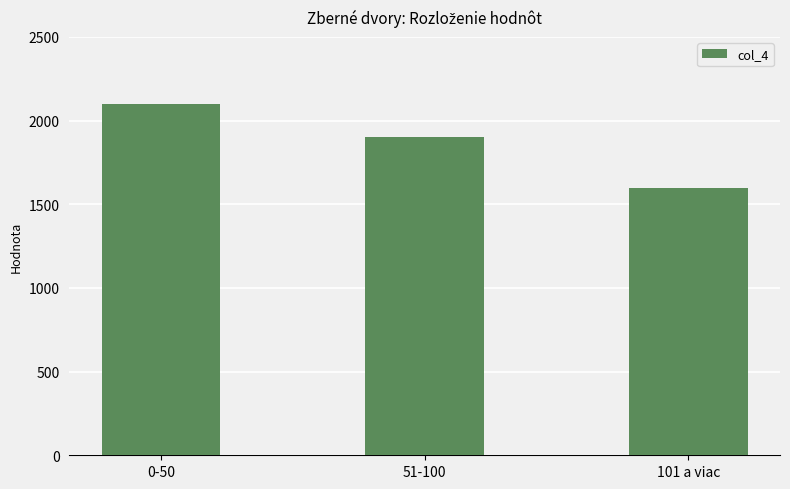

Rank the categories by value from highest to lowest.

0-50, 51-100, 101 a viac